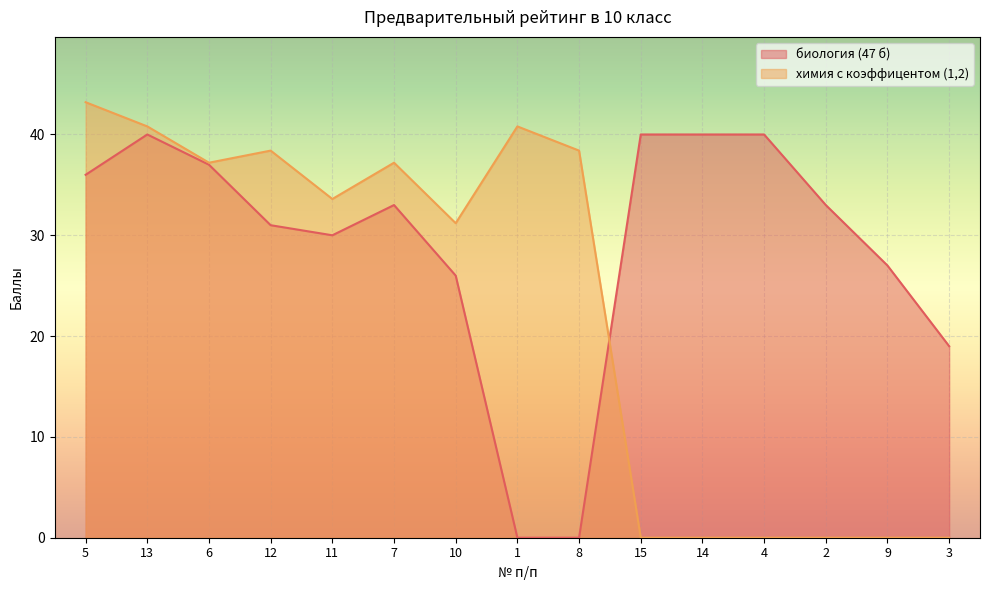

Reading left to right, transcribe all the data shown in this chart.

биология (47 б): 5=36.0	13=40.0	6=37.0	12=31.0	11=30.0	7=33.0	10=26.0	1=0.0	8=0.0	15=40.0	14=40.0	4=40.0	2=33.0	9=27.0	3=19.0
химия с коэффицентом (1,2): 5=43.2	13=40.8	6=37.2	12=38.4	11=33.6	7=37.2	10=31.2	1=40.8	8=38.4	15=0.0	14=0.0	4=0.0	2=0.0	9=0.0	3=0.0